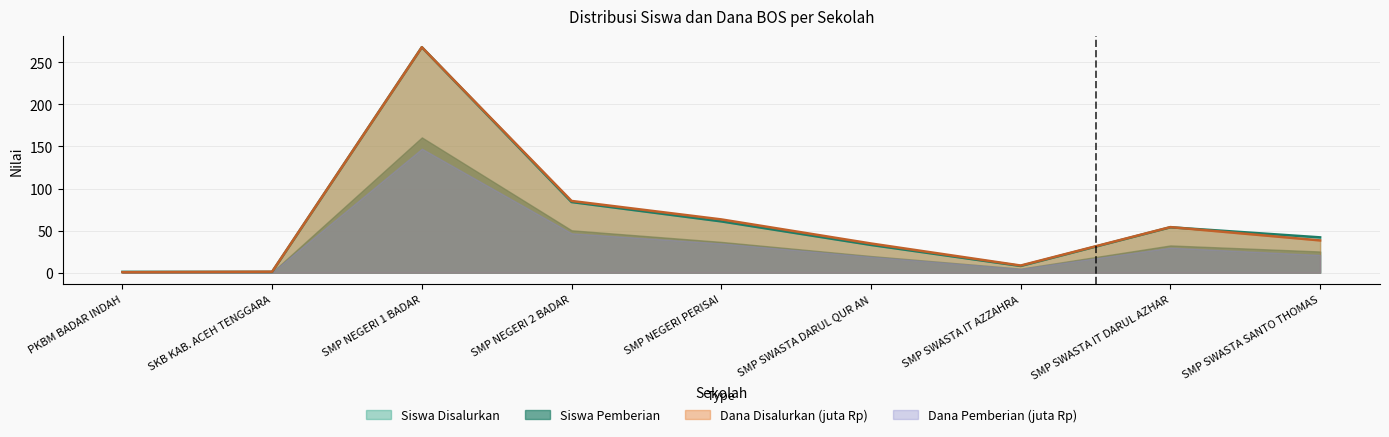

True or false: Siswa Pemberian has a value of 0.6 at PKBM BADAR INDAH.

True